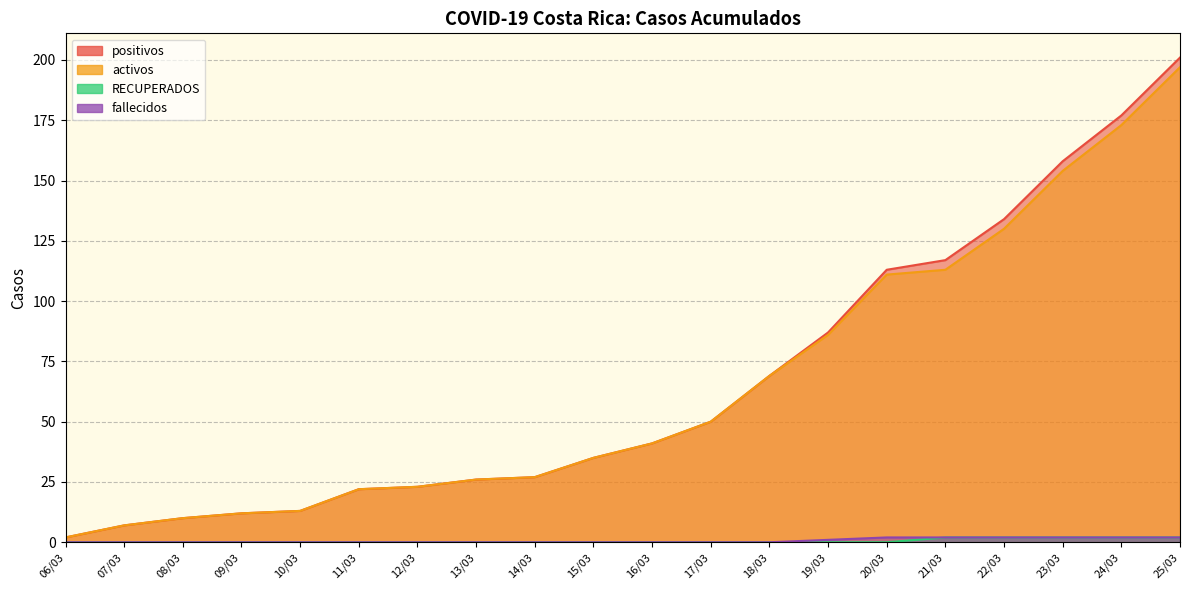

True or false: activos and fallecidos intersect in this chart.

False